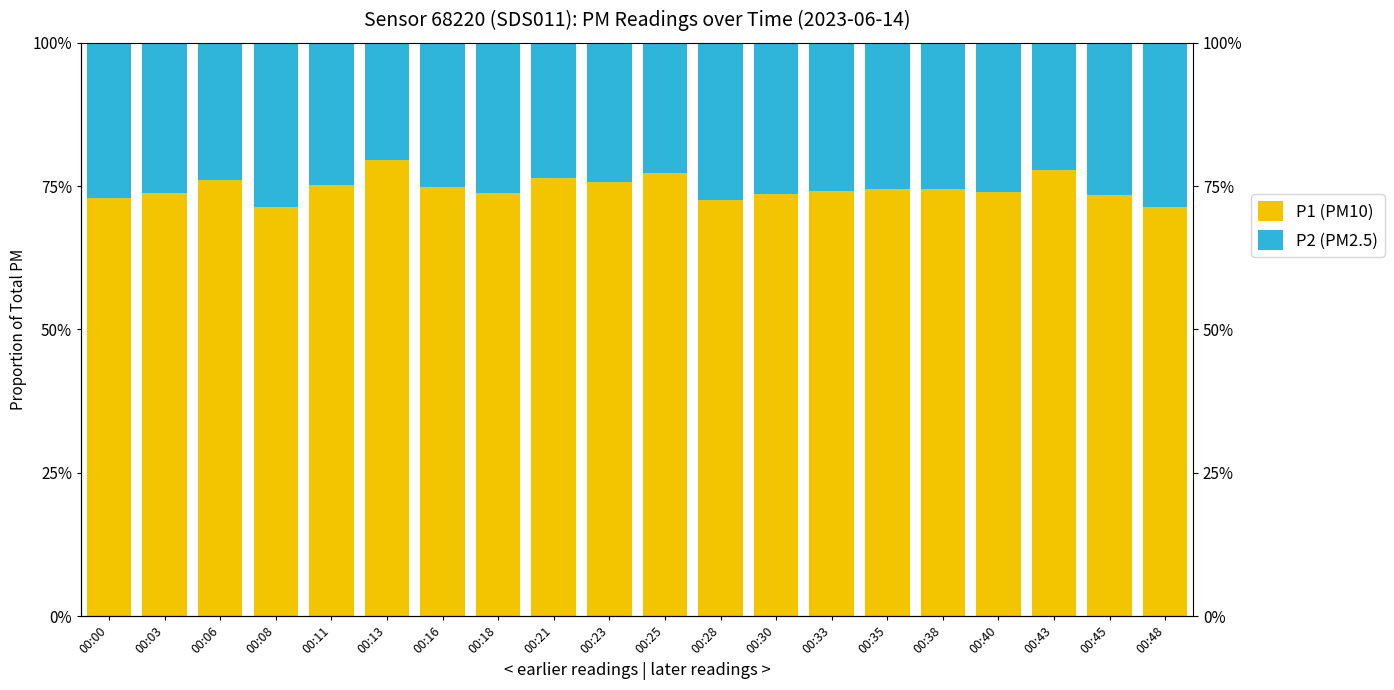

Is the value of P2 (PM2.5) at 00:45 greater than the value of P1 (PM10) at 00:21?

No